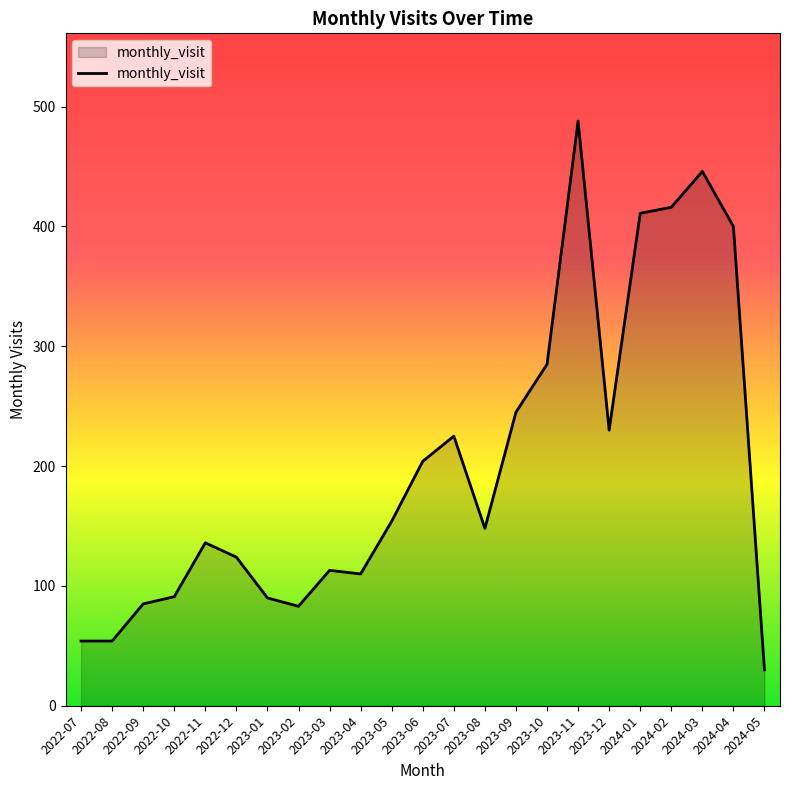

True or false: the data shows 54 at 2022-07.

True